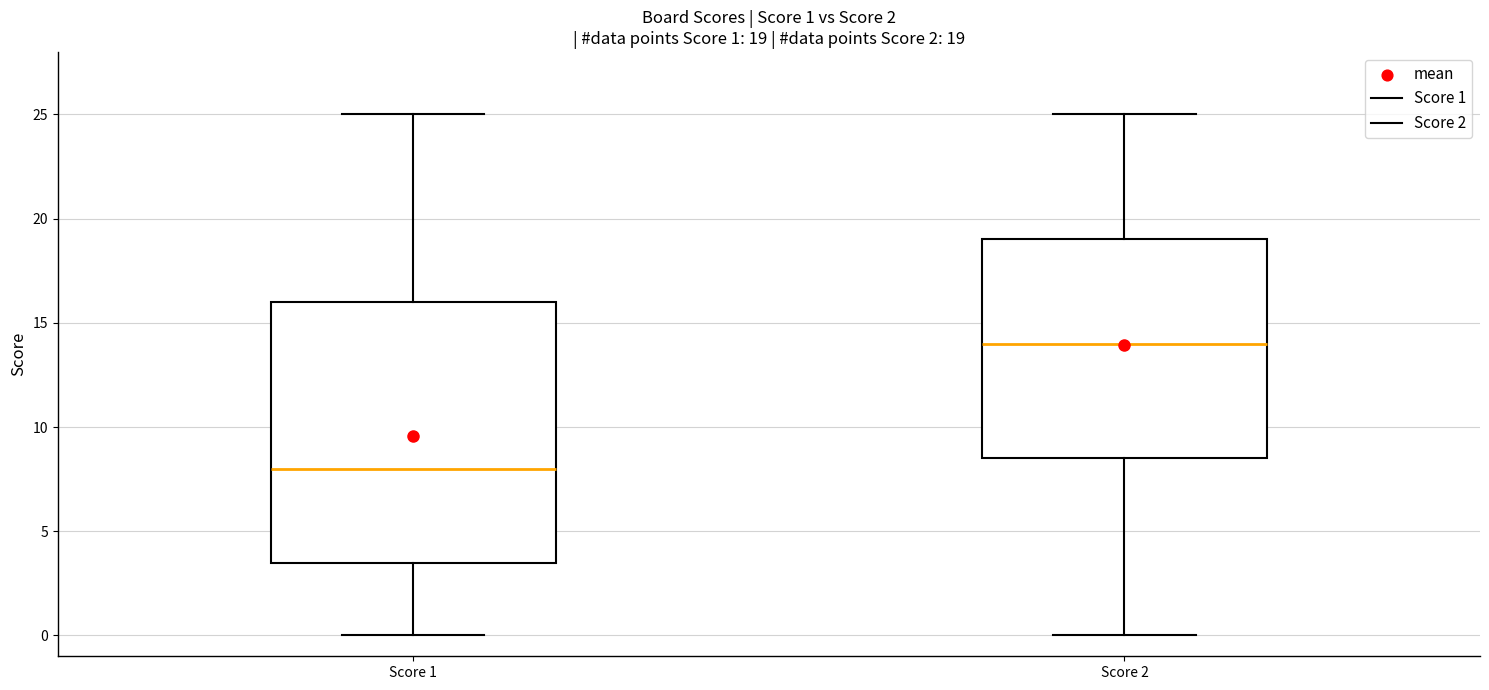

Which box's median line is the lowest?

Score 1